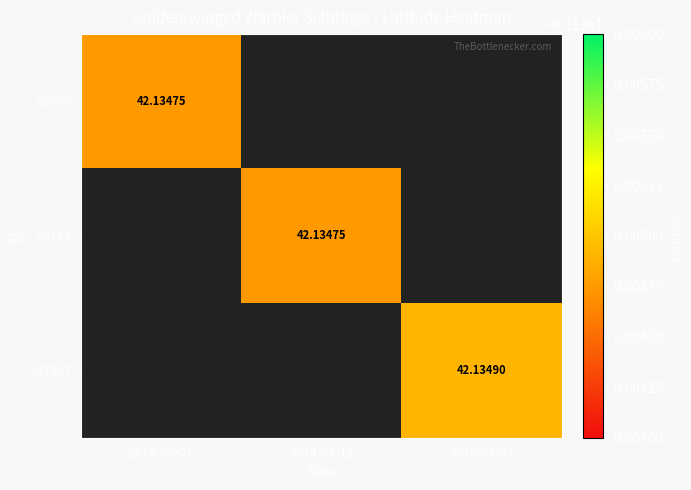

How many values in 167537 are above zero?

1